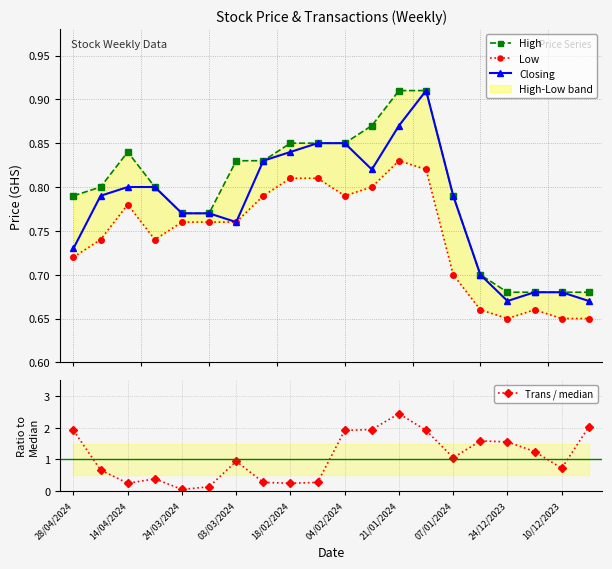

How many lines are shown in the chart?

4